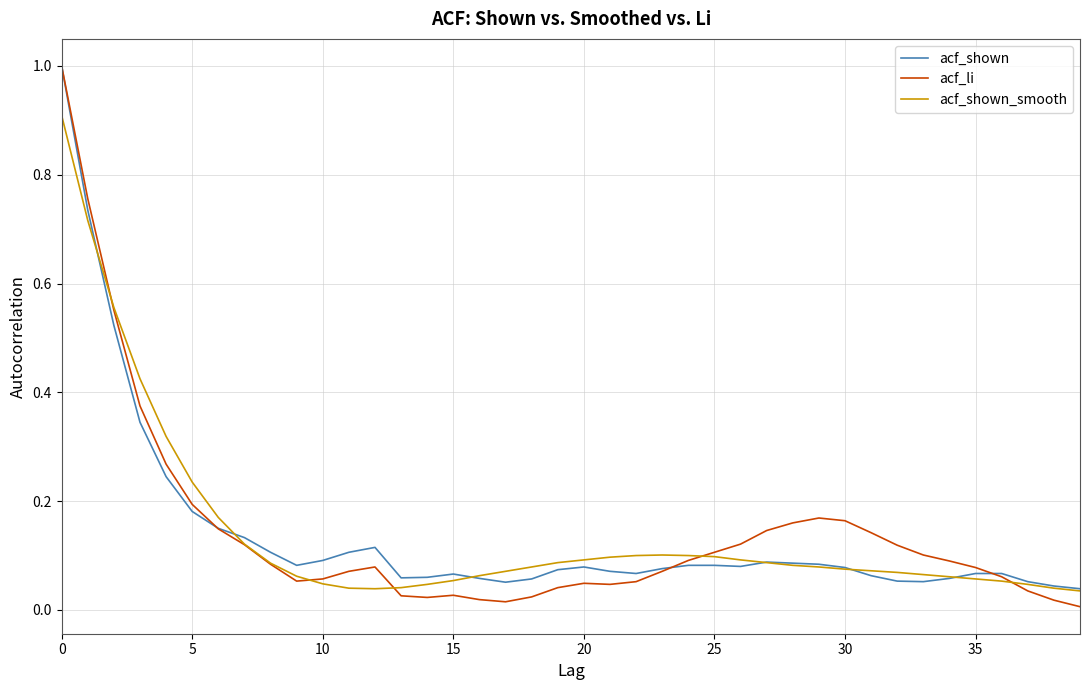

Does the chart display data point markers on the line(s)?

No